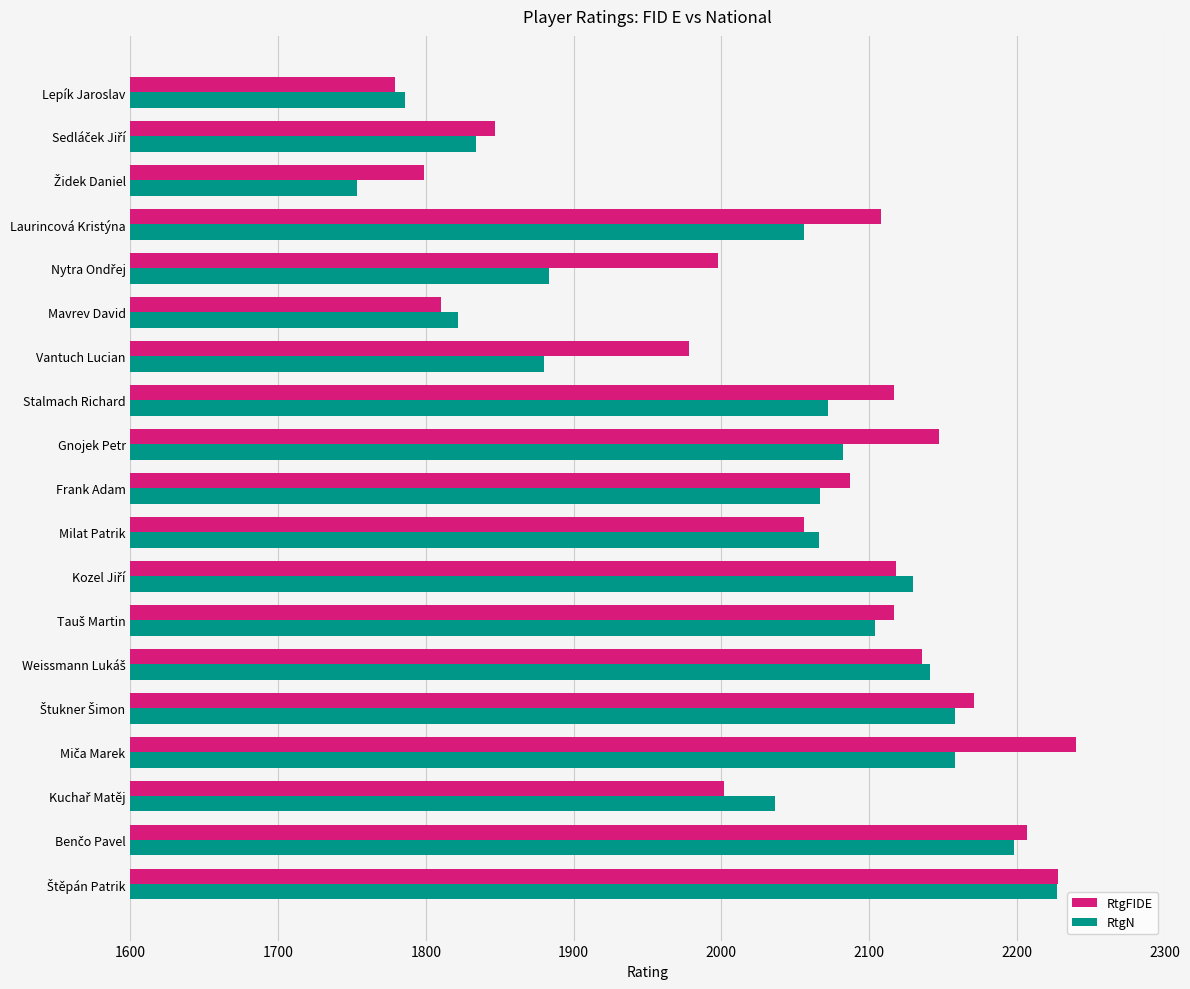

What is the greatest value displayed?

2240